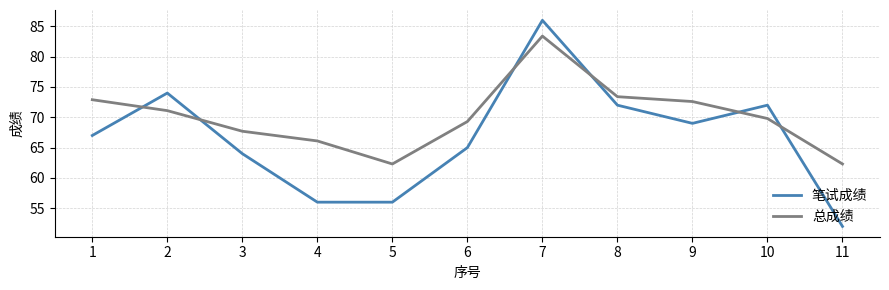

What is the difference between the 笔试成绩 values at 8 and 3?

8.0